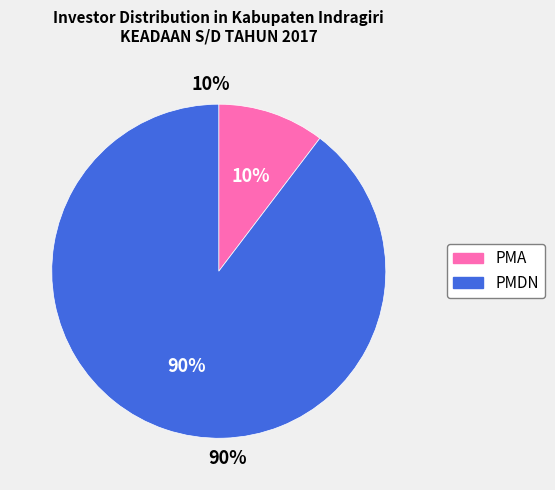

Is the sum of PMA and PMDN greater than half?

Yes